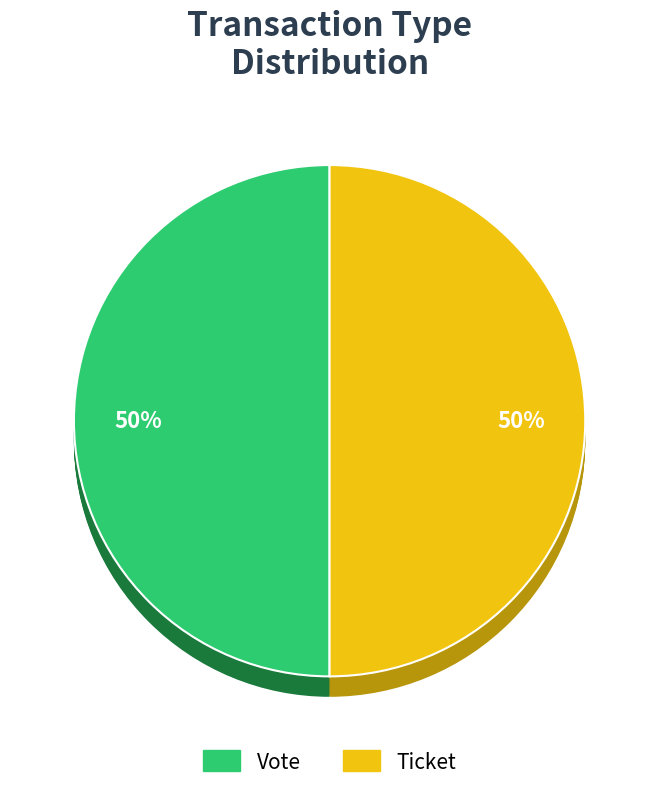

To the nearest percent, what is the difference between the Ticket and Vote slice percentages?

100%